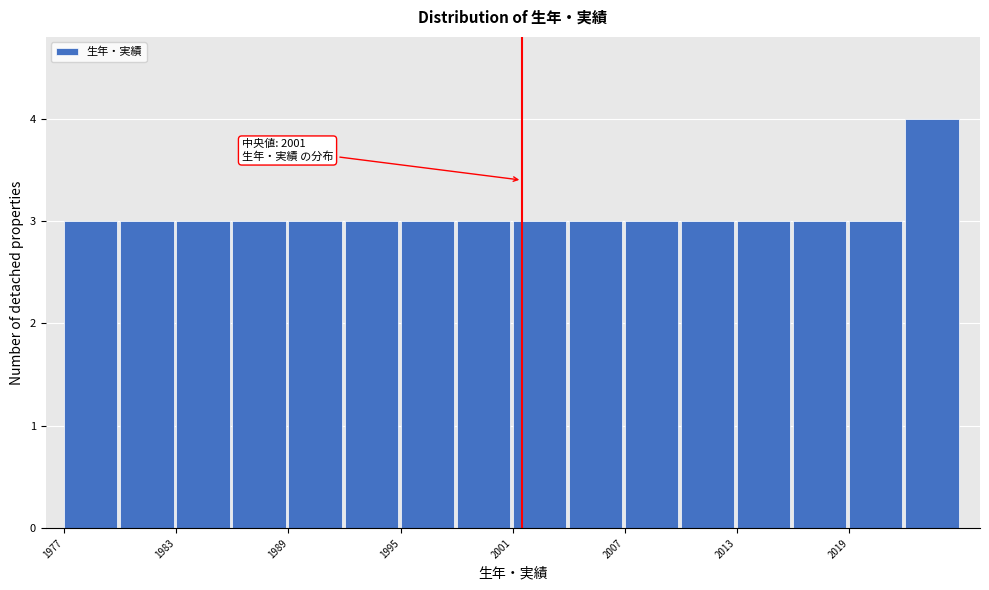

Around what value on the x-axis is the tallest bar? Give the approximate position of its centre, as read against the axis.

2023